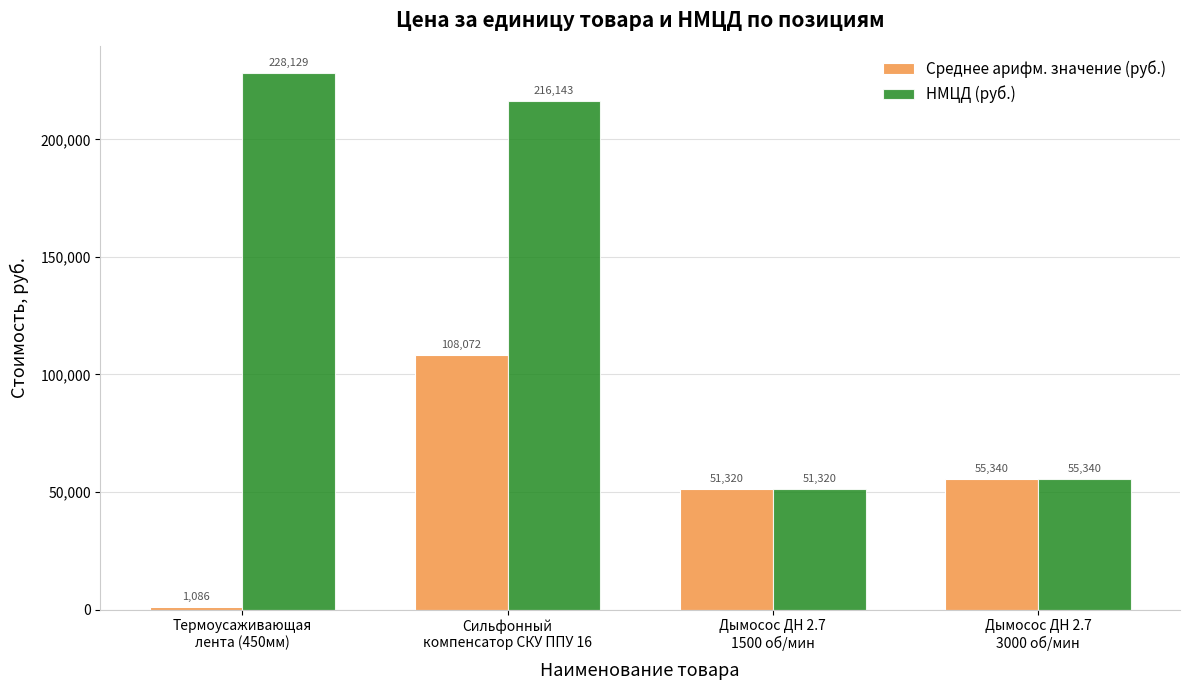

How many data points in НМЦД (руб.) are less than 216143?

2